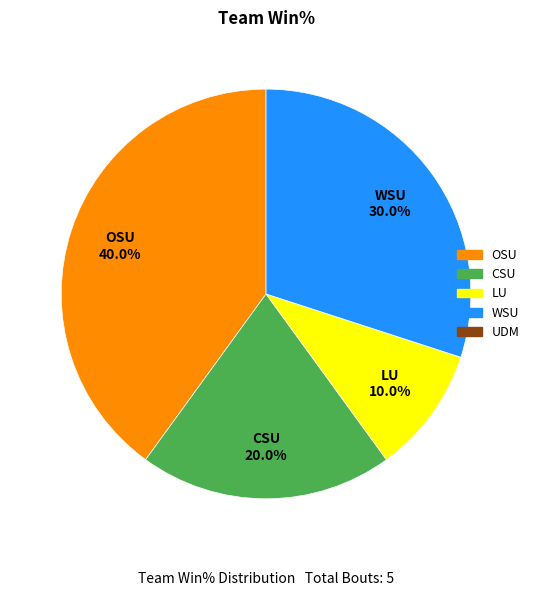

Is there any slice that represents more than half of the pie?

No